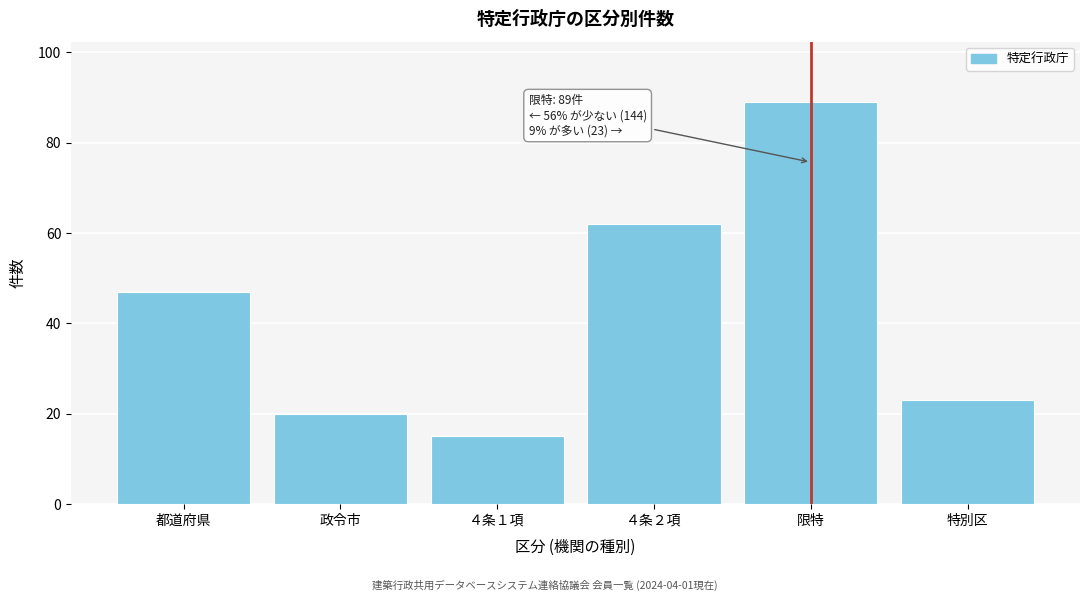

Reading left to right, list all the values displayed in this chart.

都道府県=47	政令市=20	４条１項=15	４条２項=62	限特=89	特別区=23